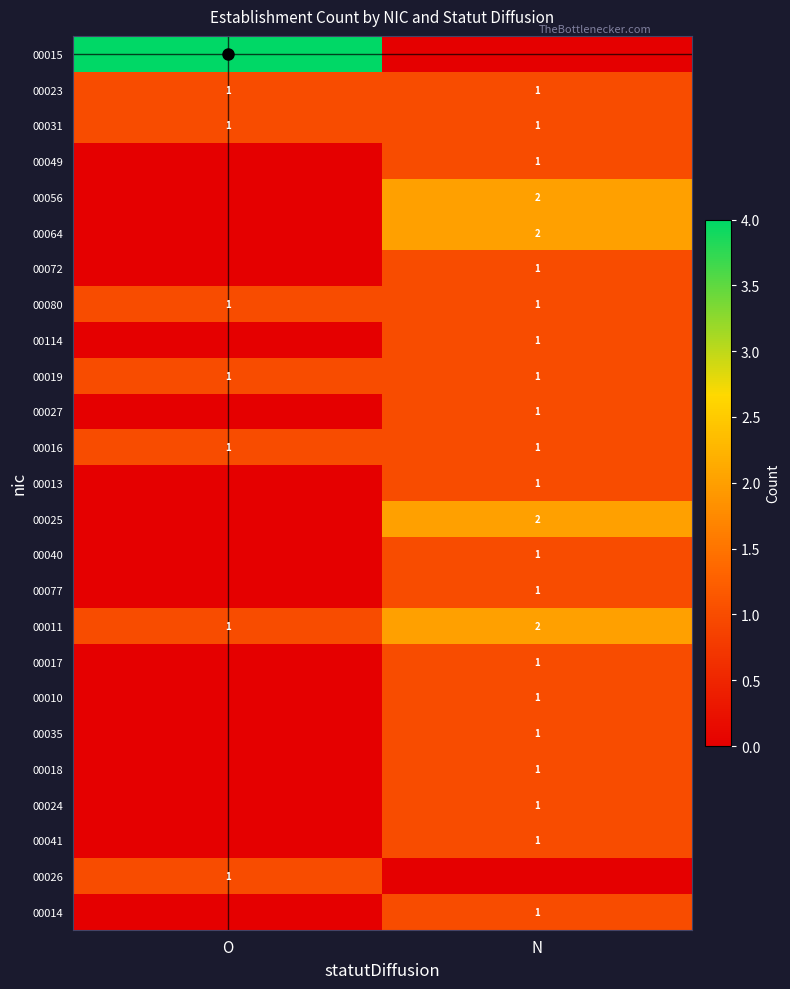

At how many categories does at least one series exceed 0?

2